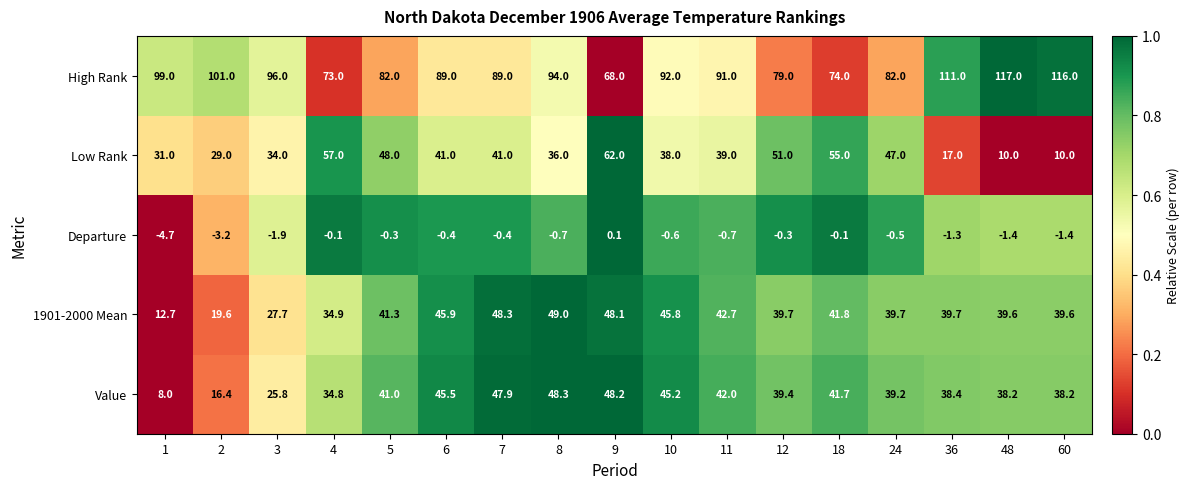

How many series are shown in this chart?

5